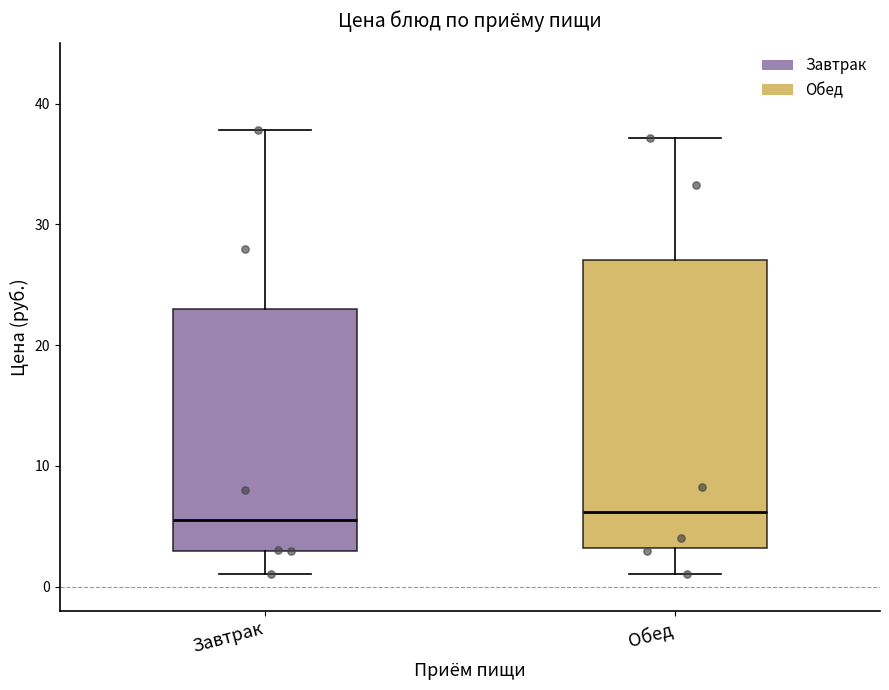

Where does the upper whisker of the box for Обед end on the y-axis? The values are not printed on the chart, so give them approximately, as read against the axis.

37